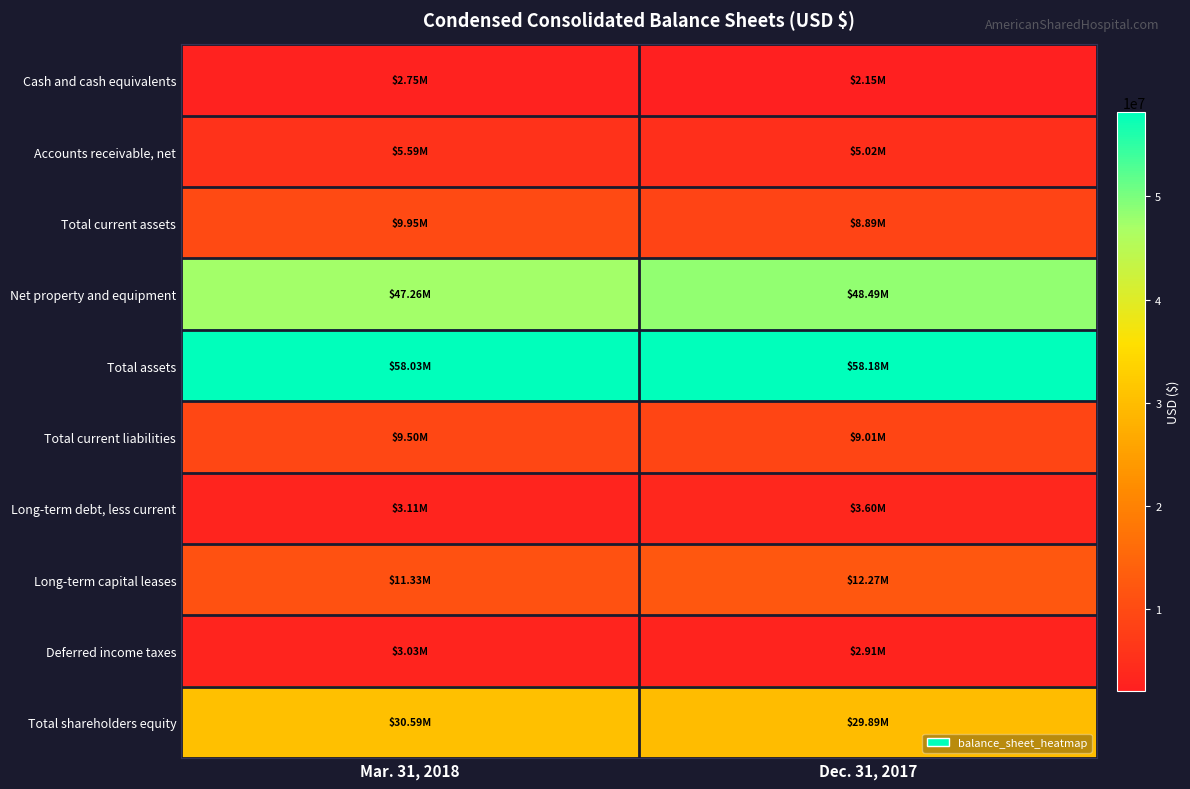

At which category does the chart reach its peak across all series?

Dec. 31, 2017